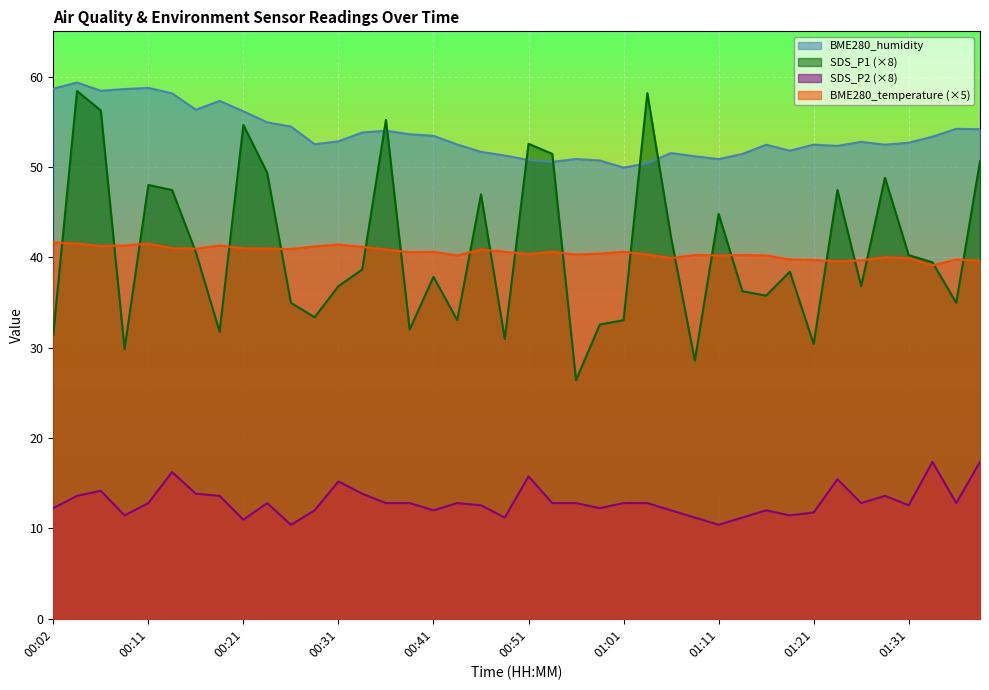

Reading left to right, extract all data points from this chart.

SDS_P1: 31.4	58.4	56.2	29.8	48.0	47.4	40.6	31.8	54.6	49.4	35.0	33.4	36.8	38.6	55.2	32.0	37.8	33.0	47.0	31.0	52.6	51.4	26.4	32.6	33.0	58.2	42.2	28.6	44.8	36.2	35.8	38.4	30.4	47.4	36.8	48.8	40.2	39.4	35.0	50.6
SDS_P2: 12.2	13.6	14.2	11.4	12.8	16.2	13.8	13.6	11.0	12.8	10.4	12.0	15.2	13.8	12.8	12.8	12.0	12.8	12.6	11.2	15.8	12.8	12.8	12.2	12.8	12.8	12.0	11.2	10.4	11.2	12.0	11.4	11.8	15.4	12.8	13.6	12.6	17.4	12.8	17.4
BME280_temperature: 41.6	41.5	41.2	41.3	41.5	41.0	40.9	41.3	41.0	40.9	40.9	41.2	41.4	41.2	40.9	40.5	40.6	40.2	40.9	40.6	40.4	40.6	40.3	40.4	40.6	40.3	39.9	40.2	40.2	40.2	40.2	39.8	39.7	39.5	39.6	40.0	39.9	39.1	39.8	39.6
BME280_humidity: 58.7	59.3	58.4	58.6	58.7	58.1	56.3	57.3	56.1	54.9	54.5	52.5	52.8	53.8	54.0	53.6	53.4	52.5	51.7	51.3	50.8	50.6	50.9	50.7	49.9	50.4	51.5	51.2	50.9	51.4	52.5	51.8	52.5	52.3	52.8	52.5	52.7	53.3	54.2	54.2